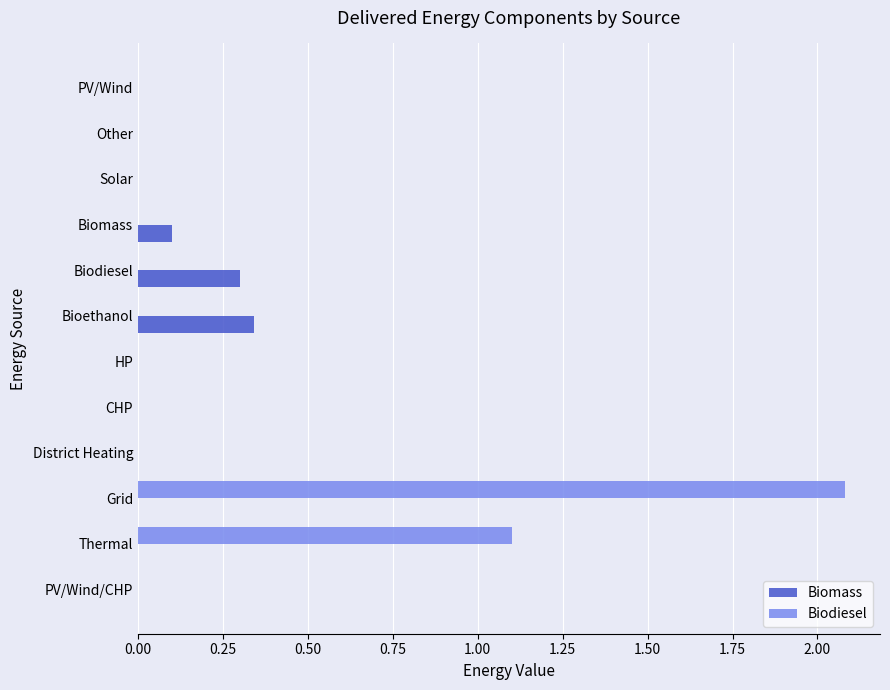

How many Biomass values are between 0 and 1?

12